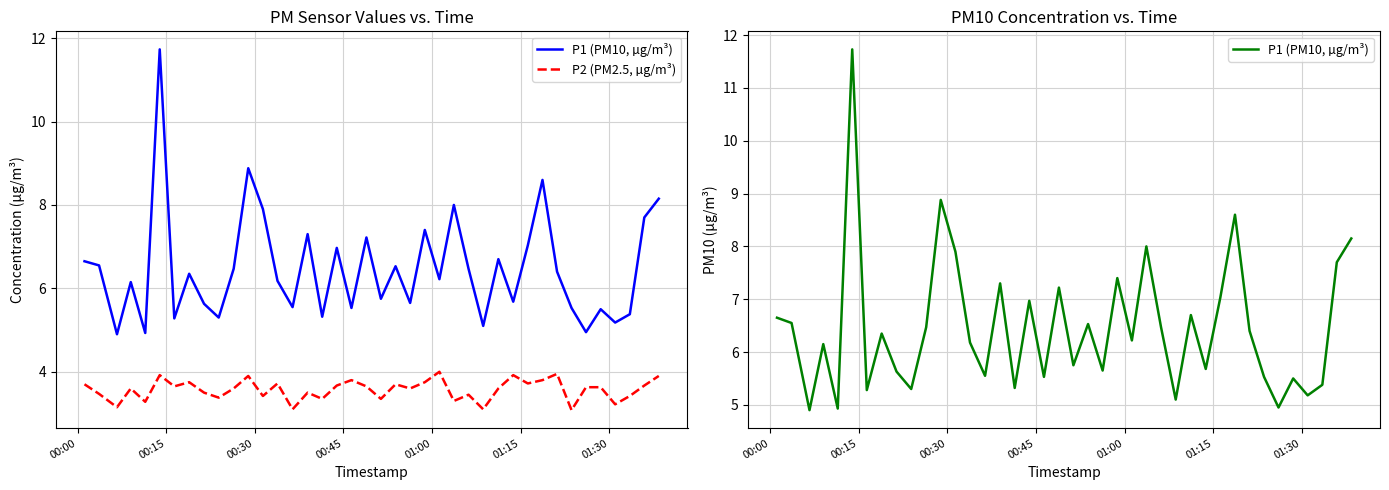

What is the difference between the second highest and second lowest values in the P2 (PM2.5, µg/m³) series?

0.9